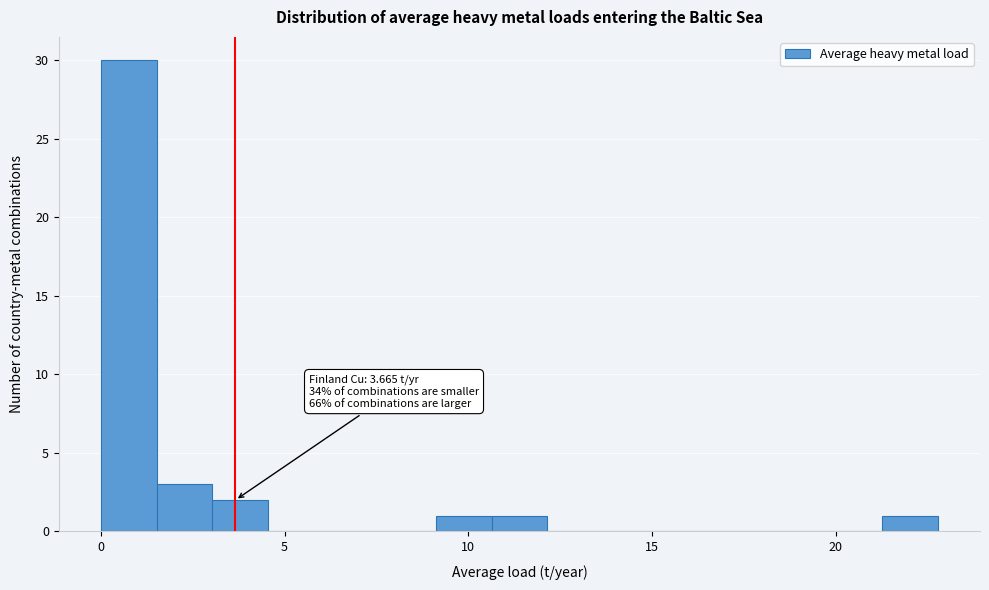

Around what value on the x-axis is the tallest bar? Give the approximate position of its centre, as read against the axis.

1.0